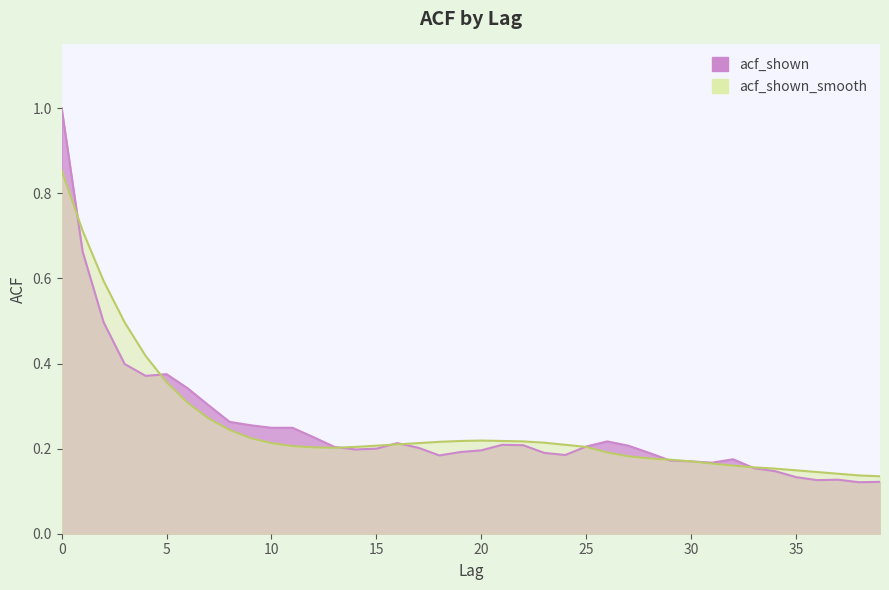

True or false: acf_shown_smooth has more than 1 points higher than both neighbors.

False